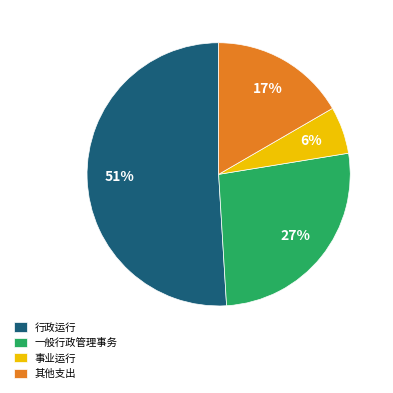

Which slice represents more than half of the pie?

行政运行